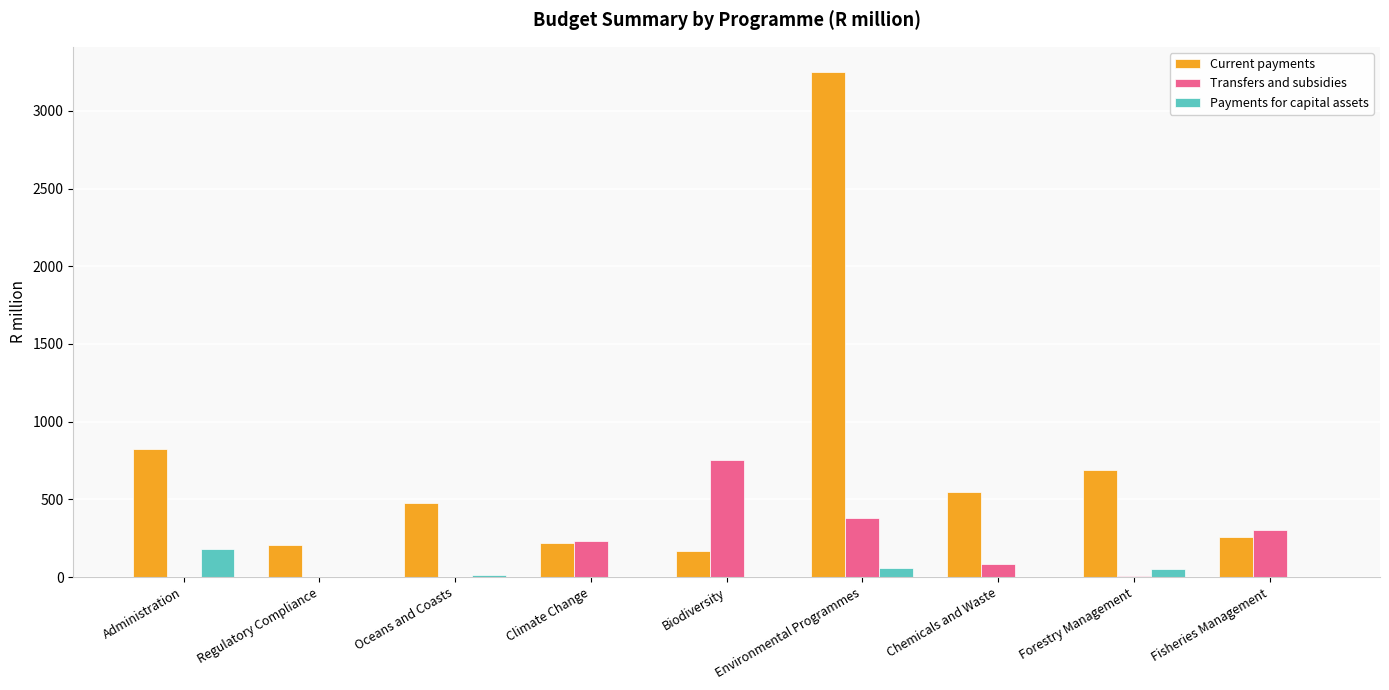

At which category is the sum across all series the highest?

Environmental Programmes